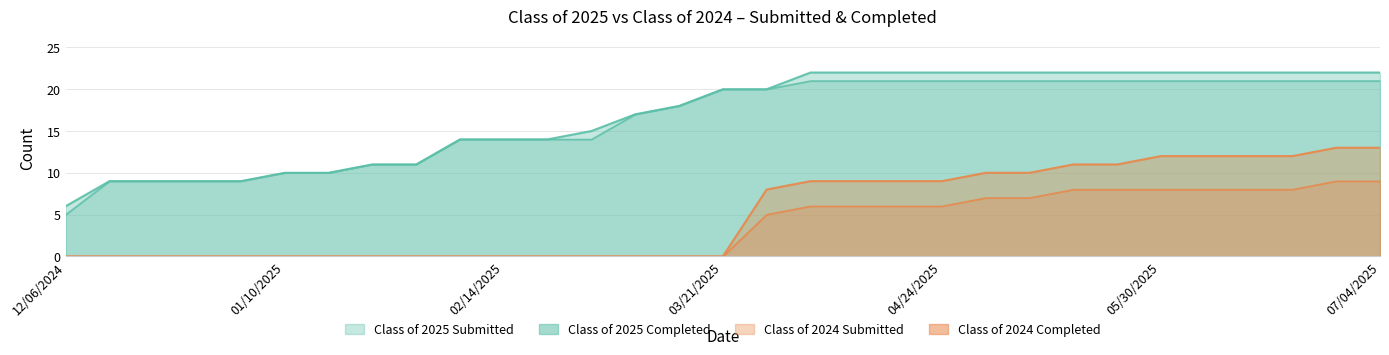

What is the label of the 30th point from the right?

12/13/2024